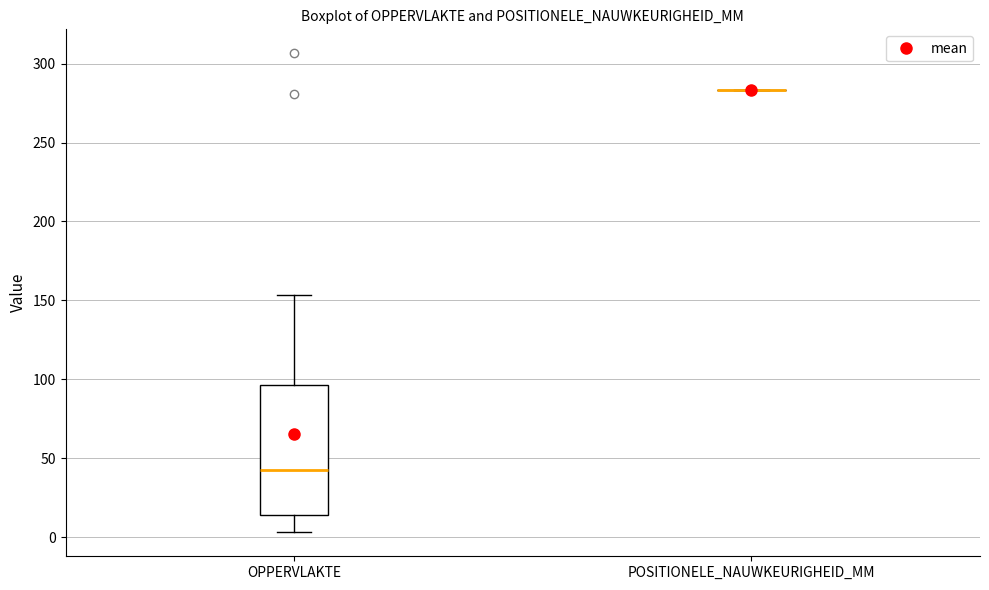

Where does the upper whisker of the box for OPPERVLAKTE end on the y-axis? The values are not printed on the chart, so give them approximately, as read against the axis.

155